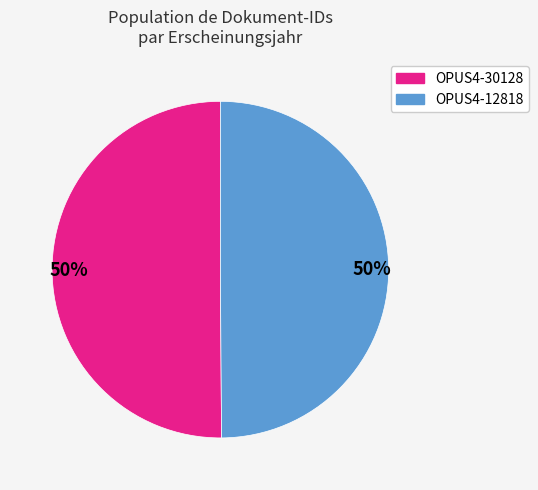

Is the sum of OPUS4-12818 and OPUS4-30128 greater than half?

Yes